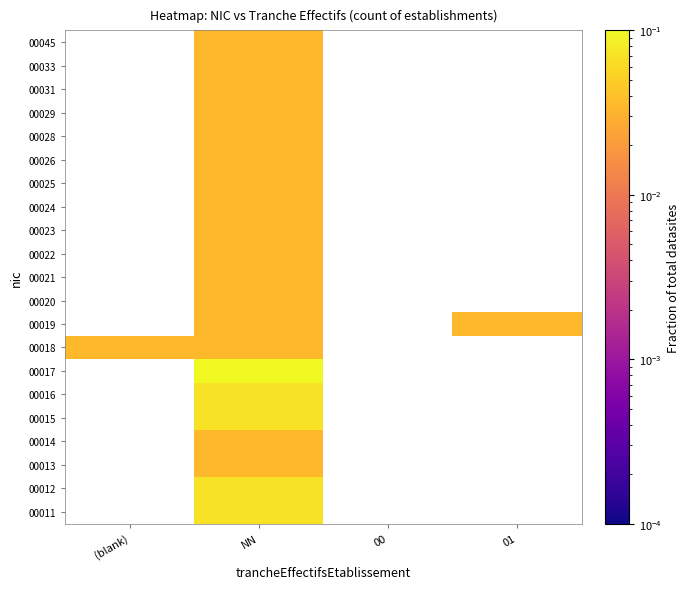

Between NN and 00, which is larger?

NN